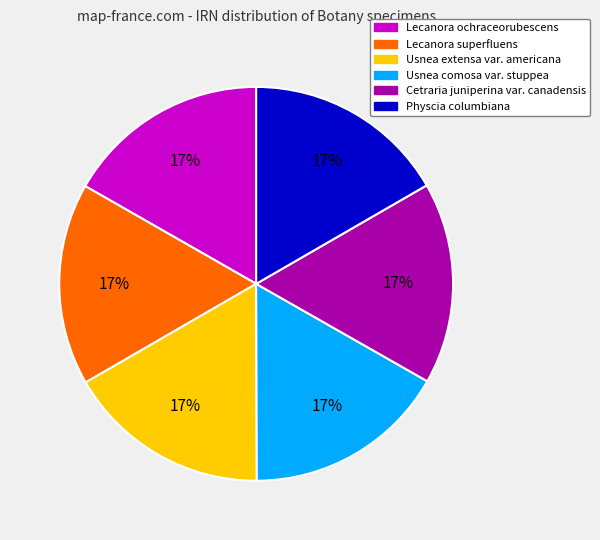

Approximately how many times larger is the value at Usnea extensa var. americana compared to Physcia columbiana?

1.0